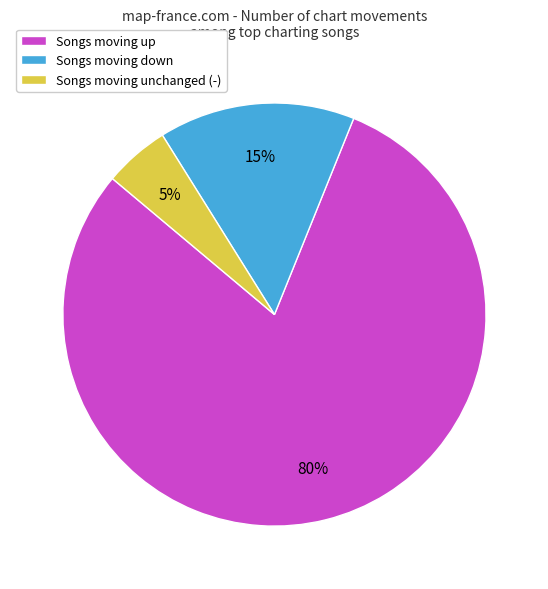

To the nearest percent, what portion does Songs moving down represent?

15%